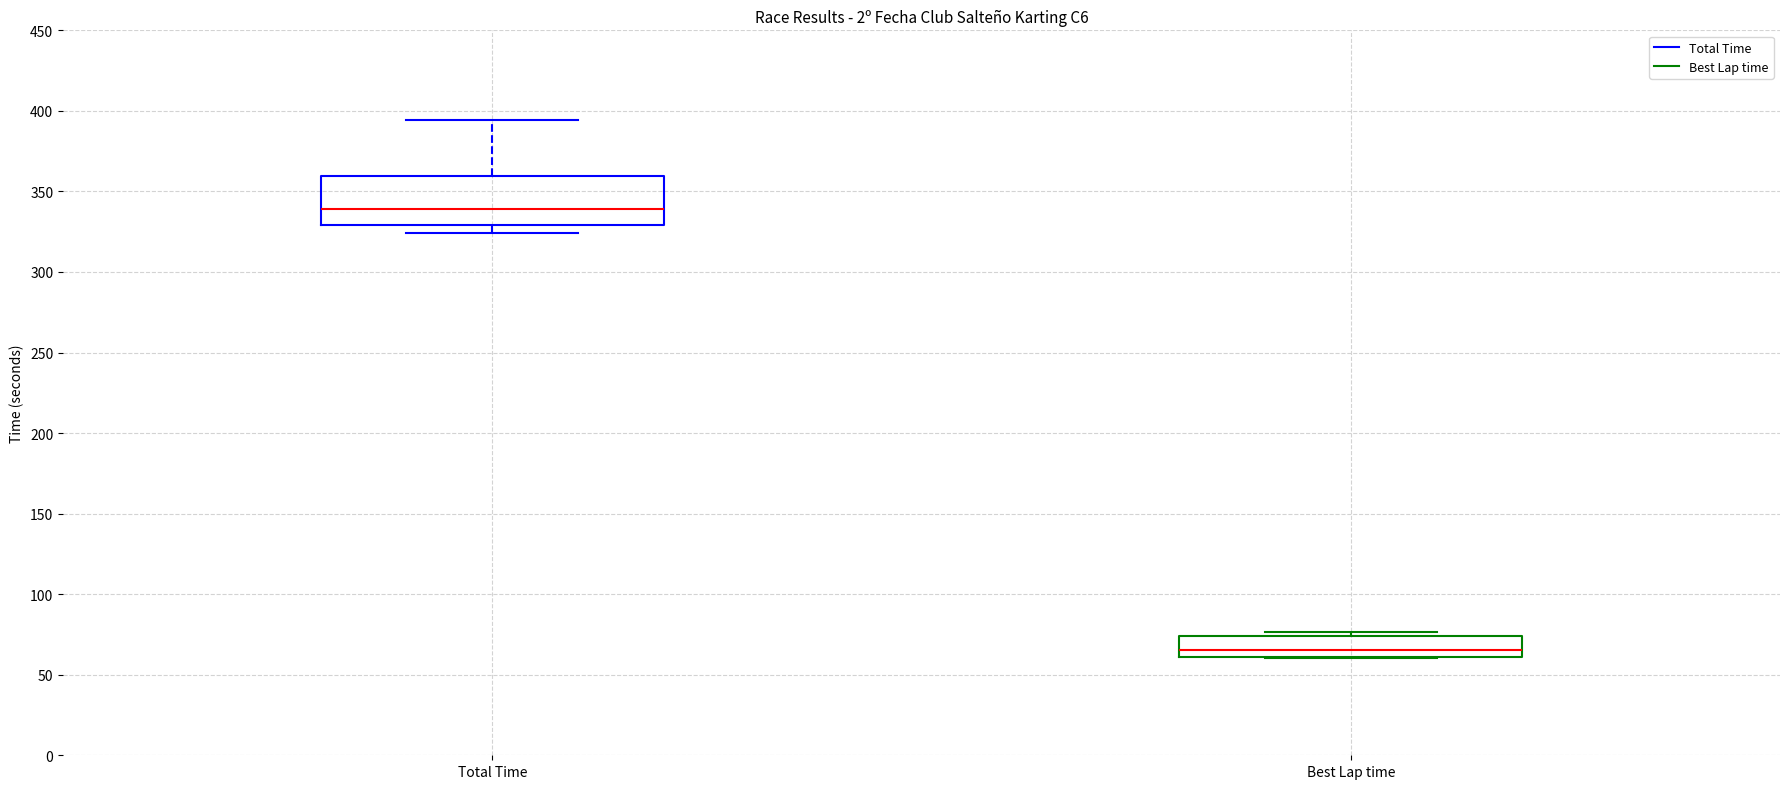

Which box has the lowest median line?

Best Lap time